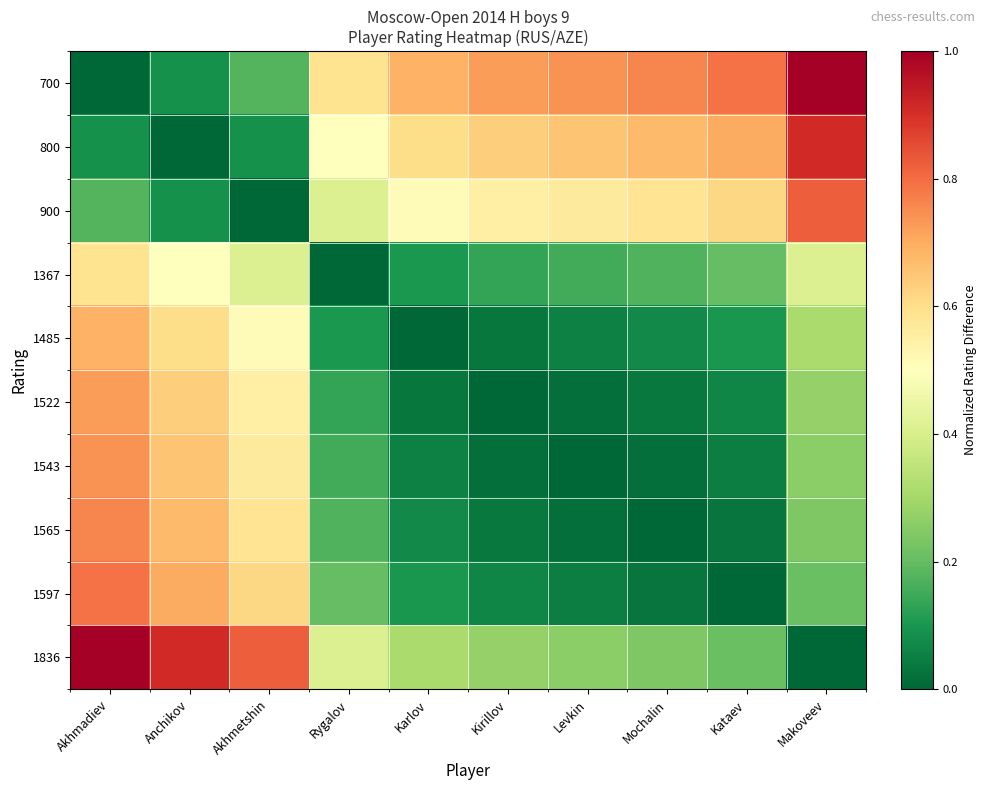

Between Mochalin and Akhmadiev, which is larger?

Mochalin